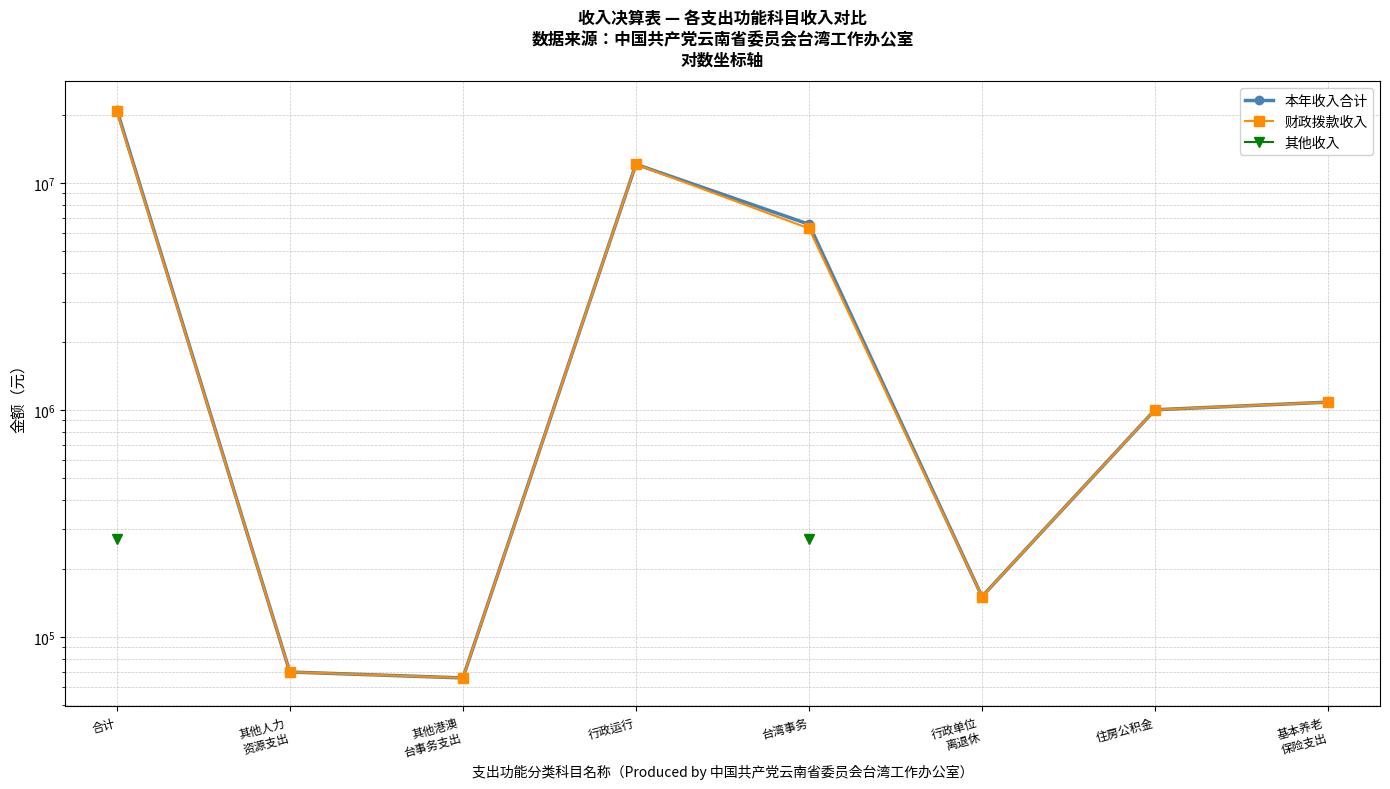

True or false: 本年收入合计 and 其他收入 cross at least once.

False